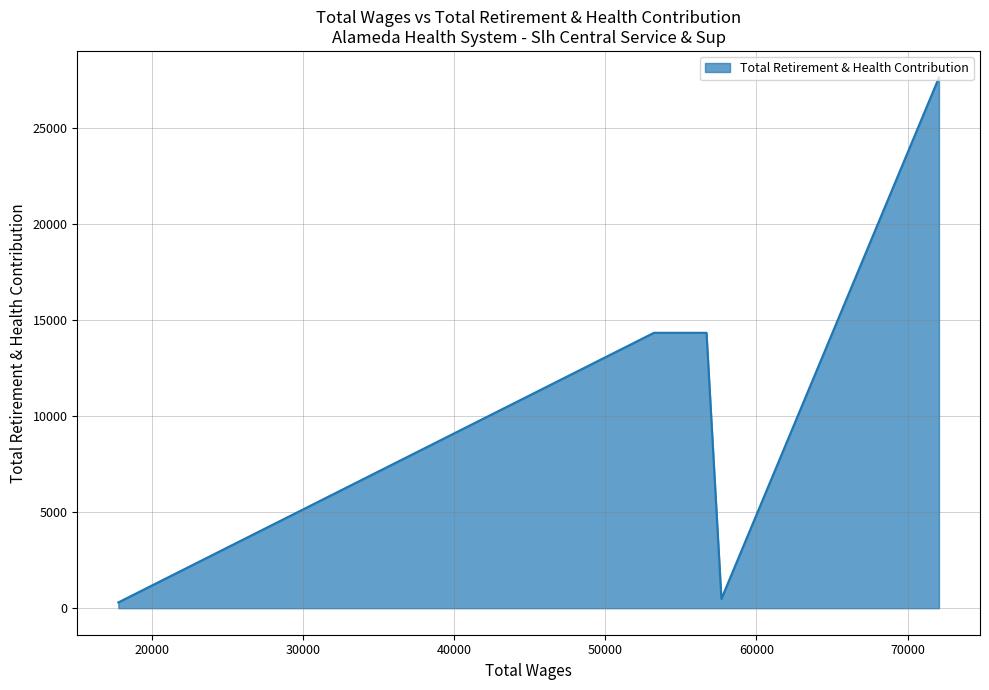

Reading right to left, what are all the values shown in this chart?

17796.98=301.1	53226.31=14348.9	56703.44=14348.4	57688.74=489.2	72079.58=27652.5